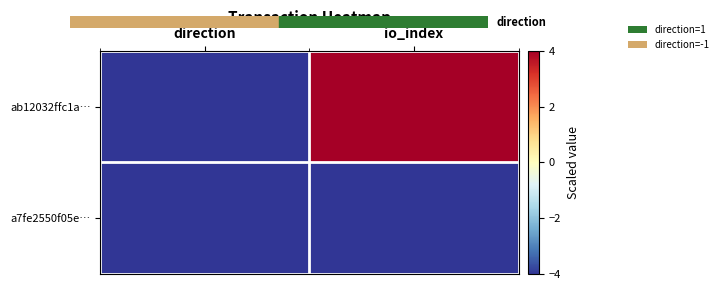

List the series in order of their overall mean, highest first.

ab12032ffc1a…, a7fe2550f05e…